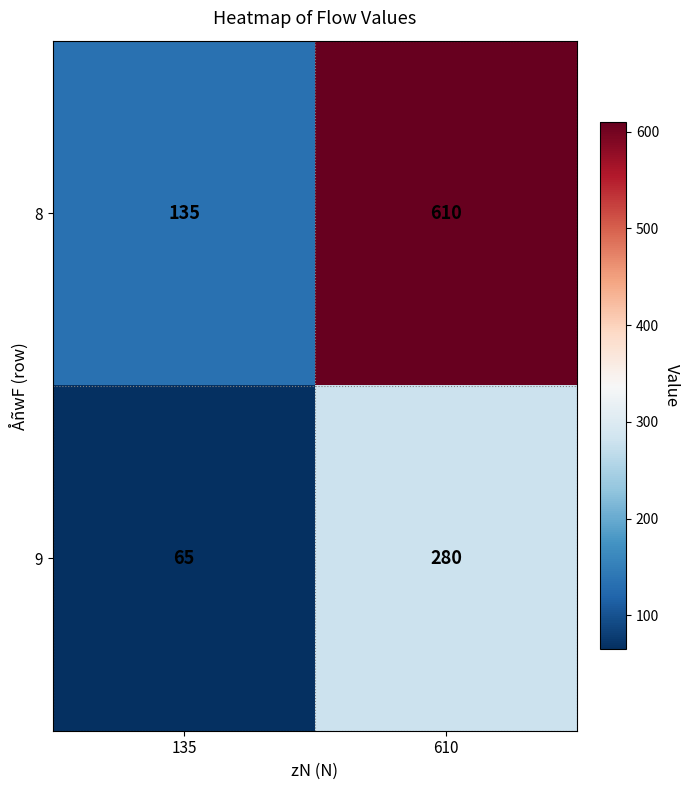

Which series has the largest range (max minus min)?

8